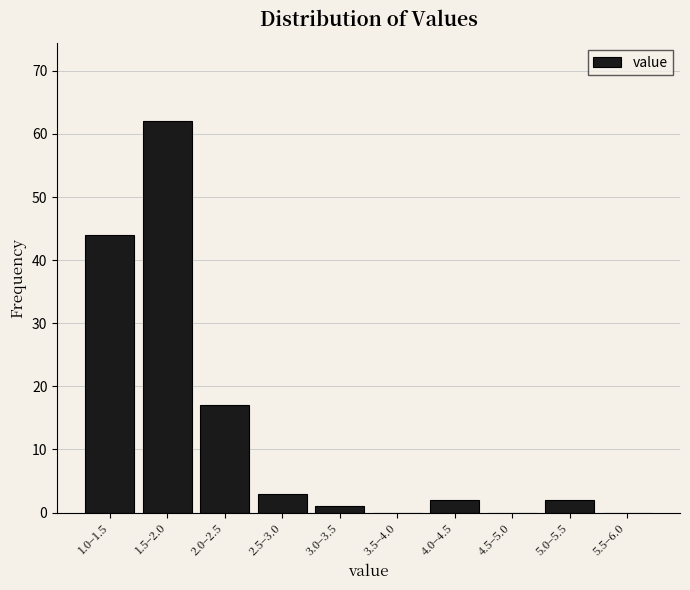

Reading left to right, transcribe all the data shown in this chart.

1.0–1.5=44	1.5–2.0=62	2.0–2.5=17	2.5–3.0=3	3.0–3.5=1	3.5–4.0=0	4.0–4.5=2	4.5–5.0=0	5.0–5.5=2	5.5–6.0=0